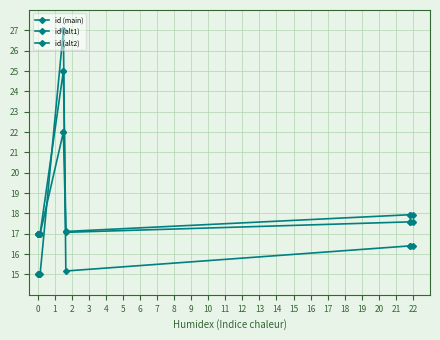

Reading left to right, list all the values displayed in this chart.

id (main): 15.0	15.0	15.0	15.0	27.0	27.0	15.2	16.4	16.4	16.4
id (alt1): 17.0	17.0	17.0	17.0	25.0	25.0	17.1	17.9	17.9	17.9
id (alt2): 17.0	17.0	17.0	17.0	22.0	22.0	17.1	17.6	17.6	17.6